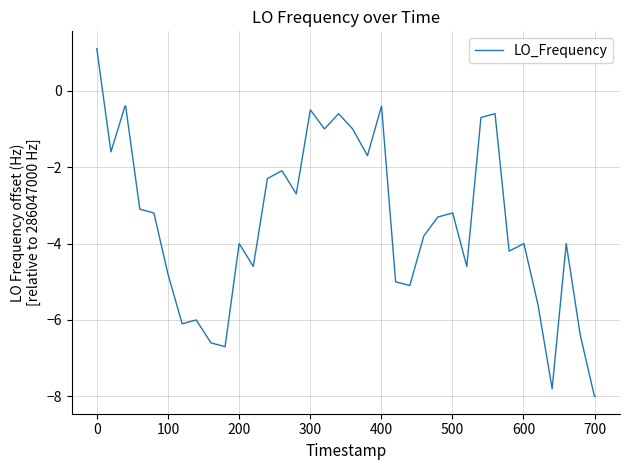

What is the difference between the maximum and minimum values?

9.1